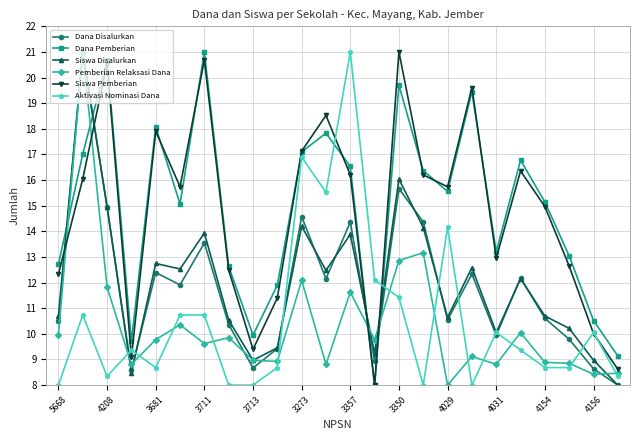

How many interior local valleys does the Dana Pemberian series have?

6